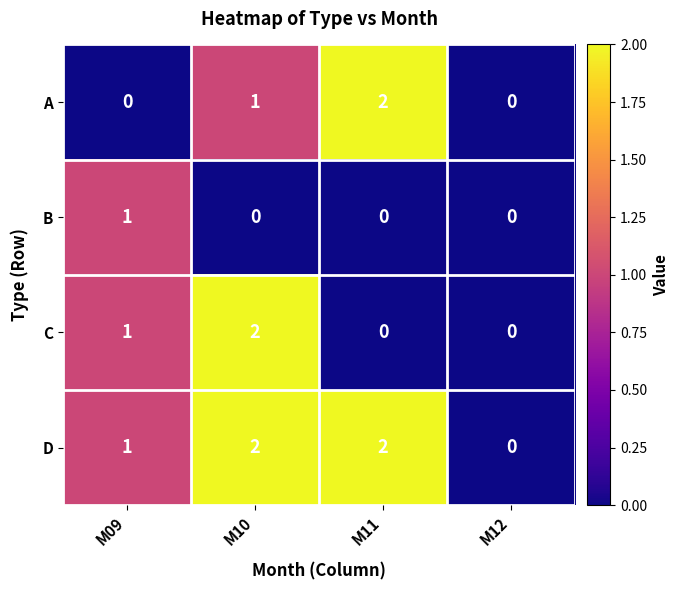

The value of A at M11 is 3. True or false?

False